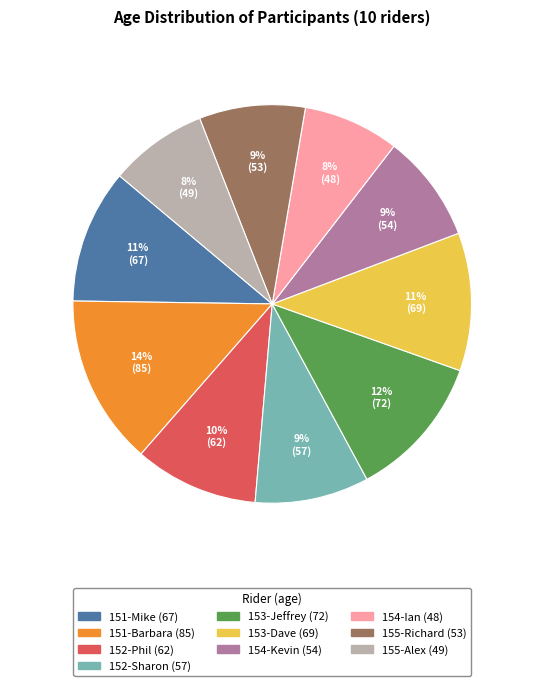

To the nearest percent, what portion does 153-Jeffrey represent?

12%